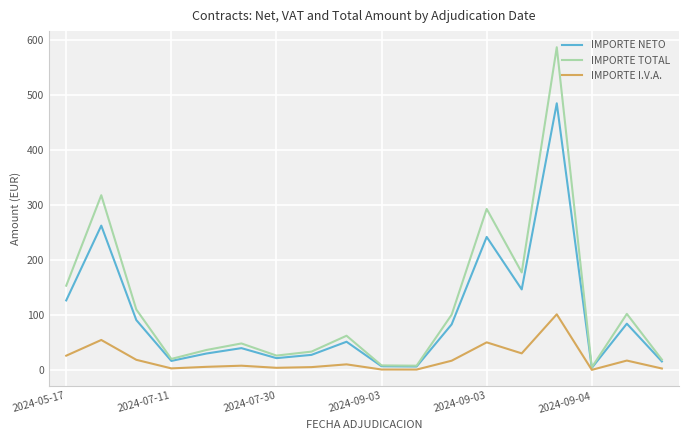

List the series in order of their overall mean, lowest first.

IMPORTE I.V.A., IMPORTE NETO, IMPORTE TOTAL